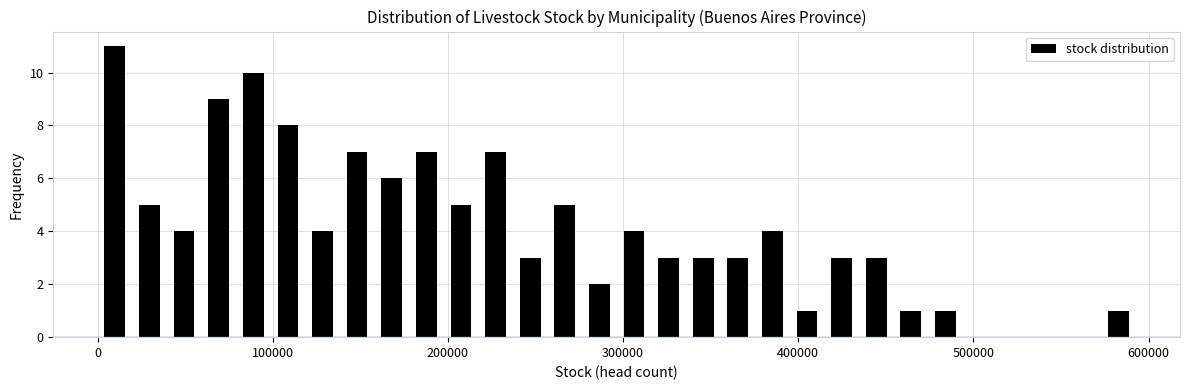

Read against the x-axis, roughly where is the centre of the tallest bar?

10000